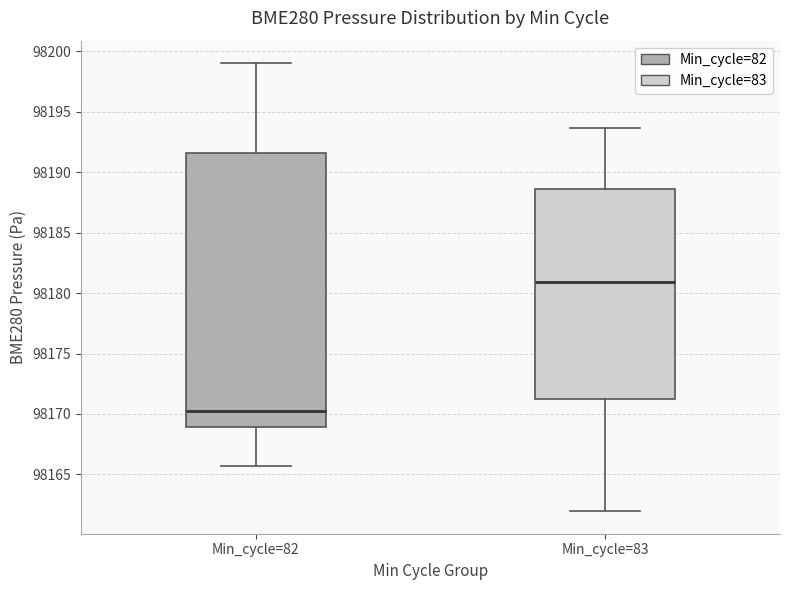

Reading left to right, transcribe this box plot: for each box, give where its median line is, the range the box spans, and where its two whiskers end, as read against the y-axis. The values are not printed on the chart, so give them approximately, as read against the axis.

Min_cycle=82: median 98170.0, box 98169.0 to 98191.5, whiskers 98165.5 to 98199.0
Min_cycle=83: median 98181.0, box 98171.0 to 98188.5, whiskers 98162.0 to 98193.5